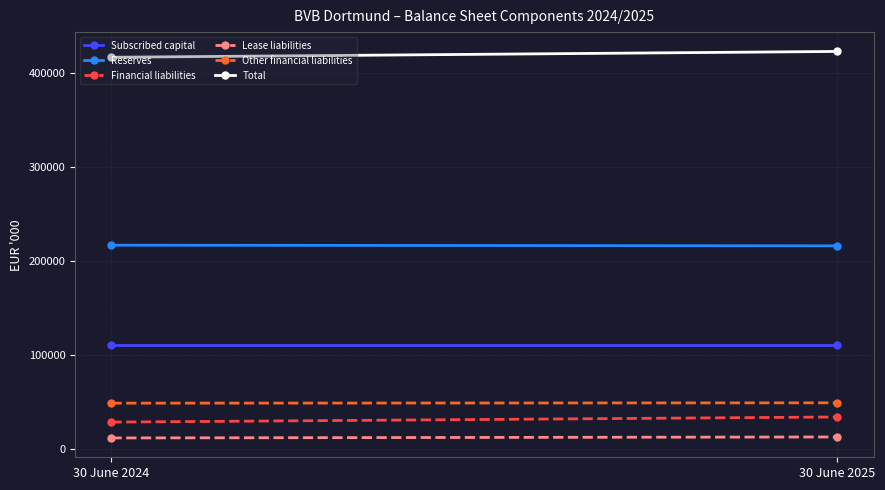

Reading left to right, extract all data points from this chart.

Subscribed capital: 110396	110396
Reserves: 216730	216044
Financial liabilities: 28701	34173
Lease liabilities: 11878	12934
Other financial liabilities: 48854	49209
Total: 416445	422642